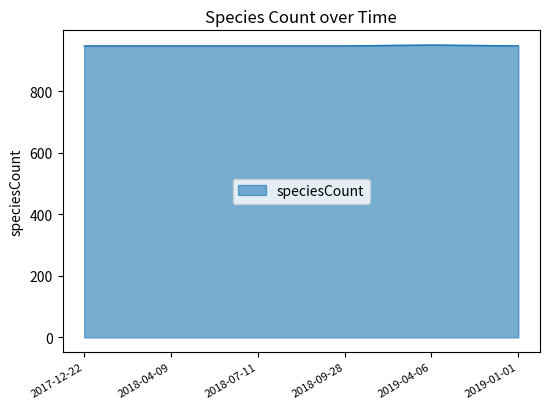

What is the sum of the values at 2017-12-22 and 2018-04-09?

1894